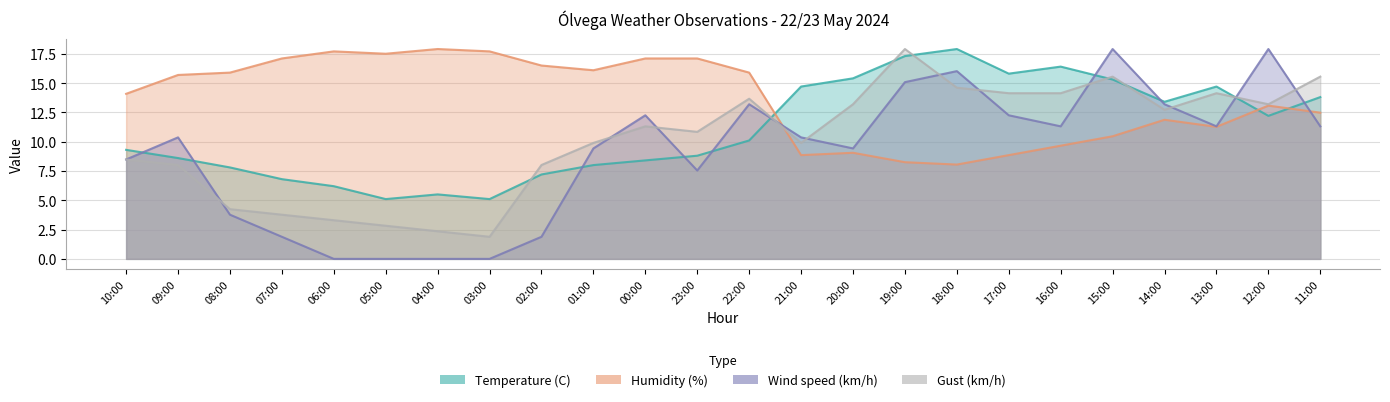

True or false: Wind speed (km/h) has a value of 5.6 at 08:00.

False